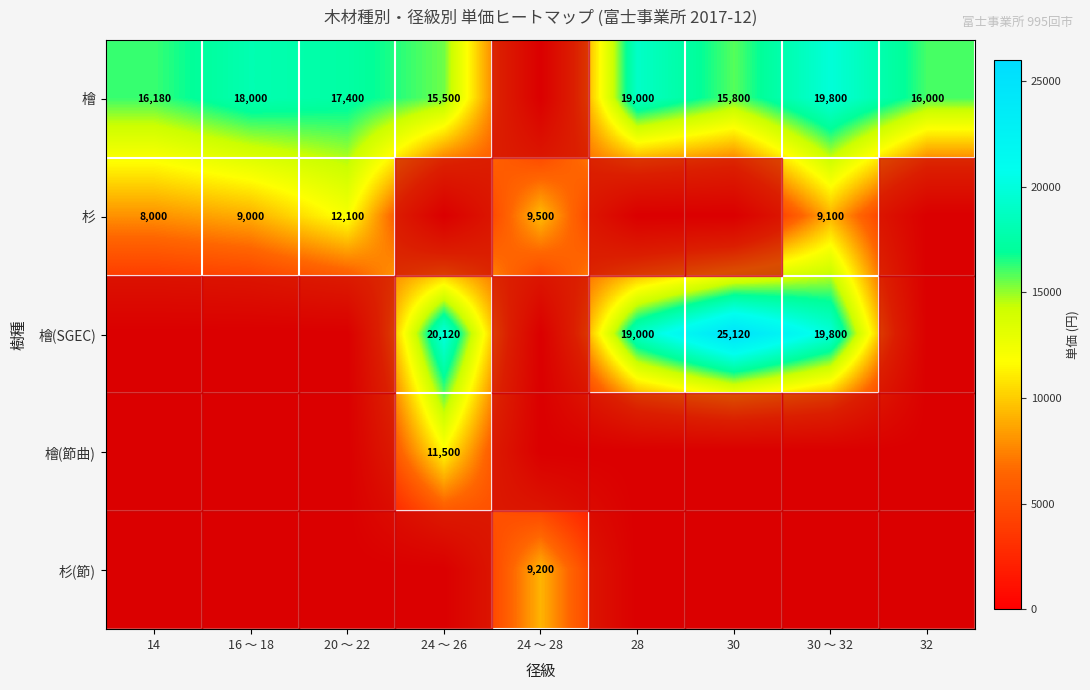

What is the difference between the 檜 values at 32 and 30 ～ 32?

3800